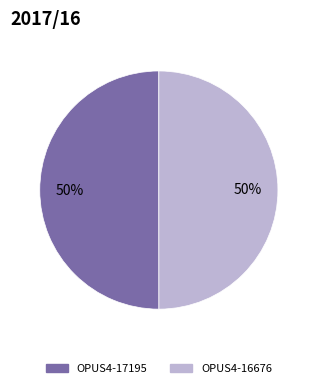

What percentage is the OPUS4-17195 slice, to the nearest percent?

50%